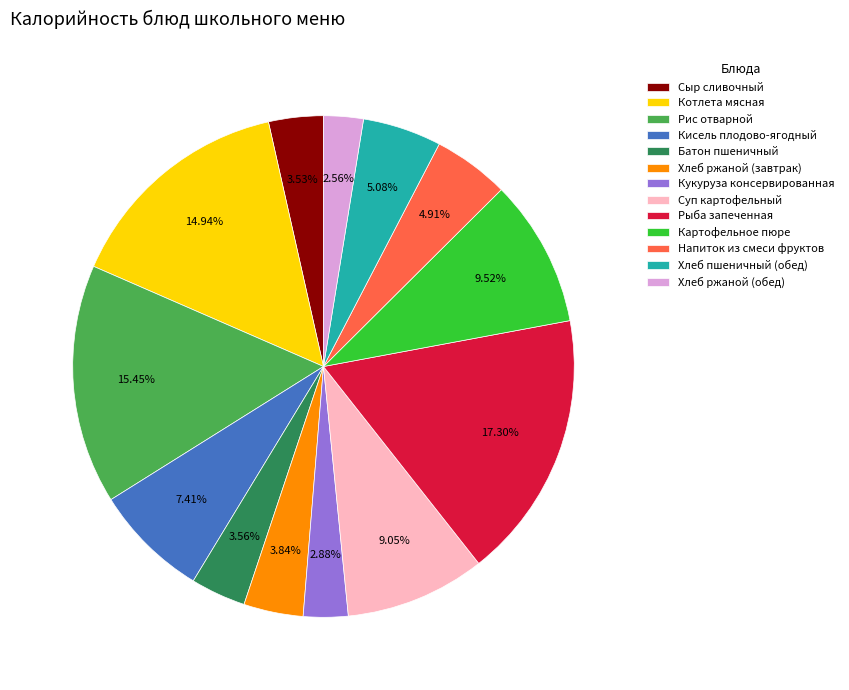

Does Рис отварной represent more than half of the total?

No